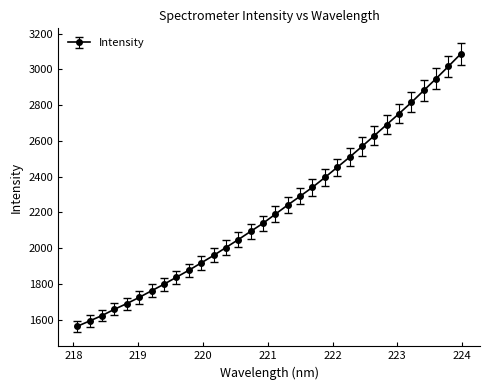

What is the average value?

2221.7